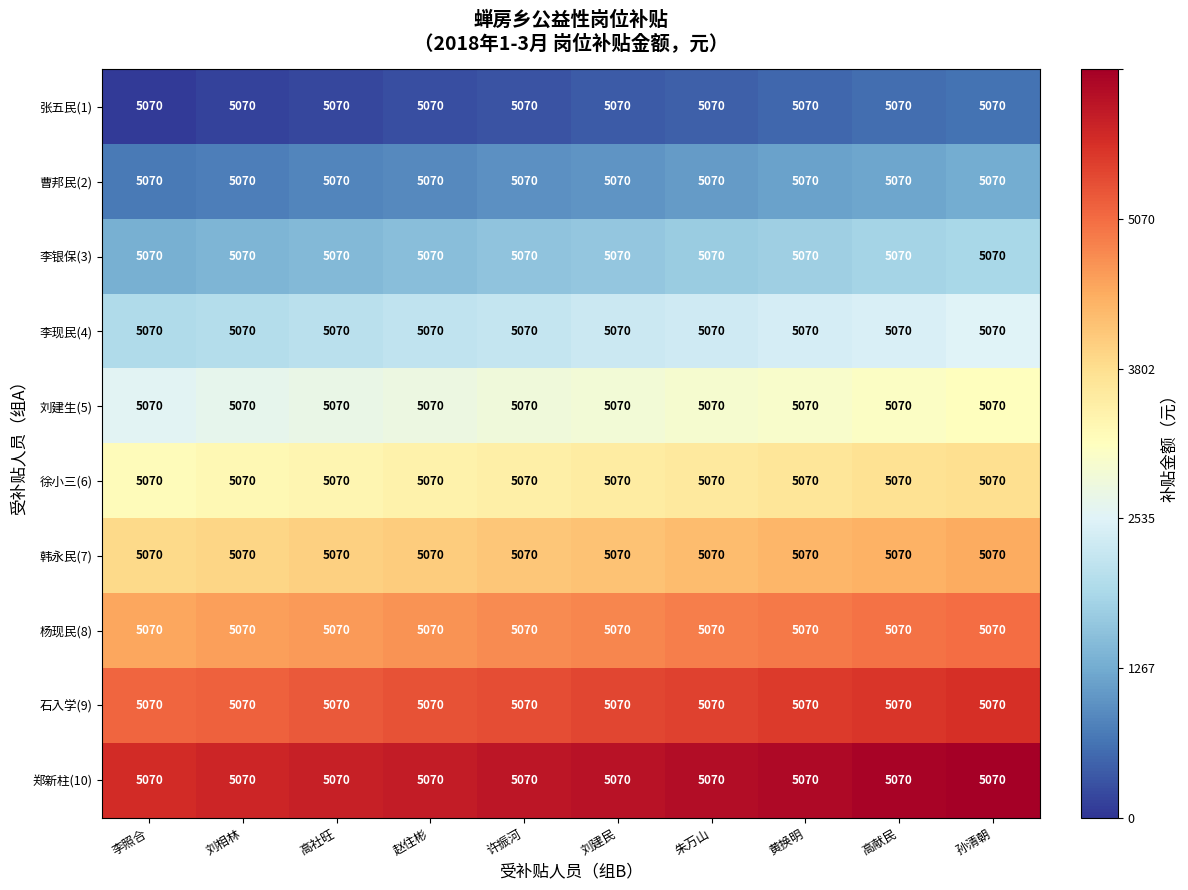

Which category has the highest value in the 韩永民(7) series?

孙清朝